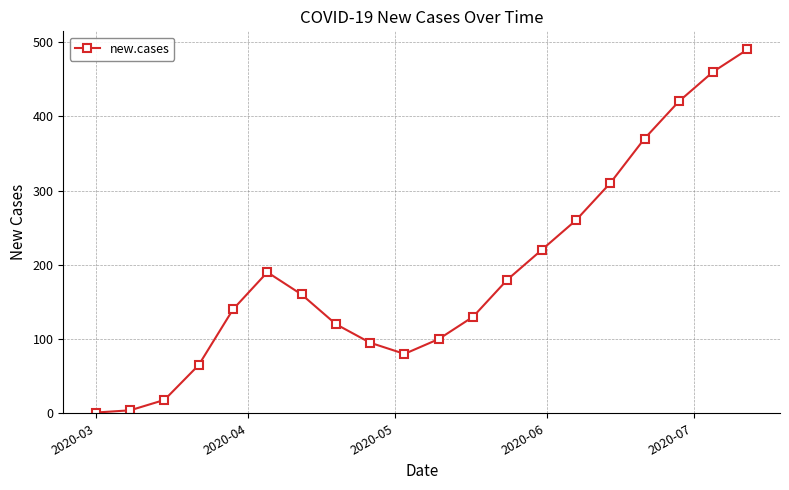

True or false: there are more than 1 points higher than both neighbors.

False